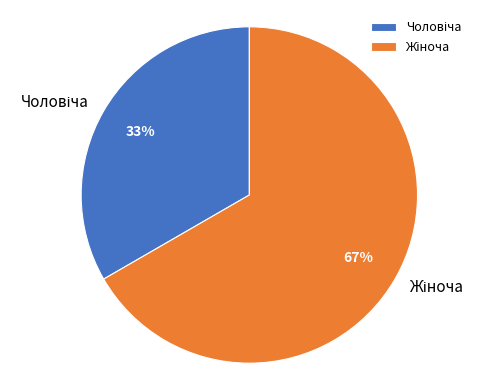

To the nearest percent, what is the average slice percentage?

50%